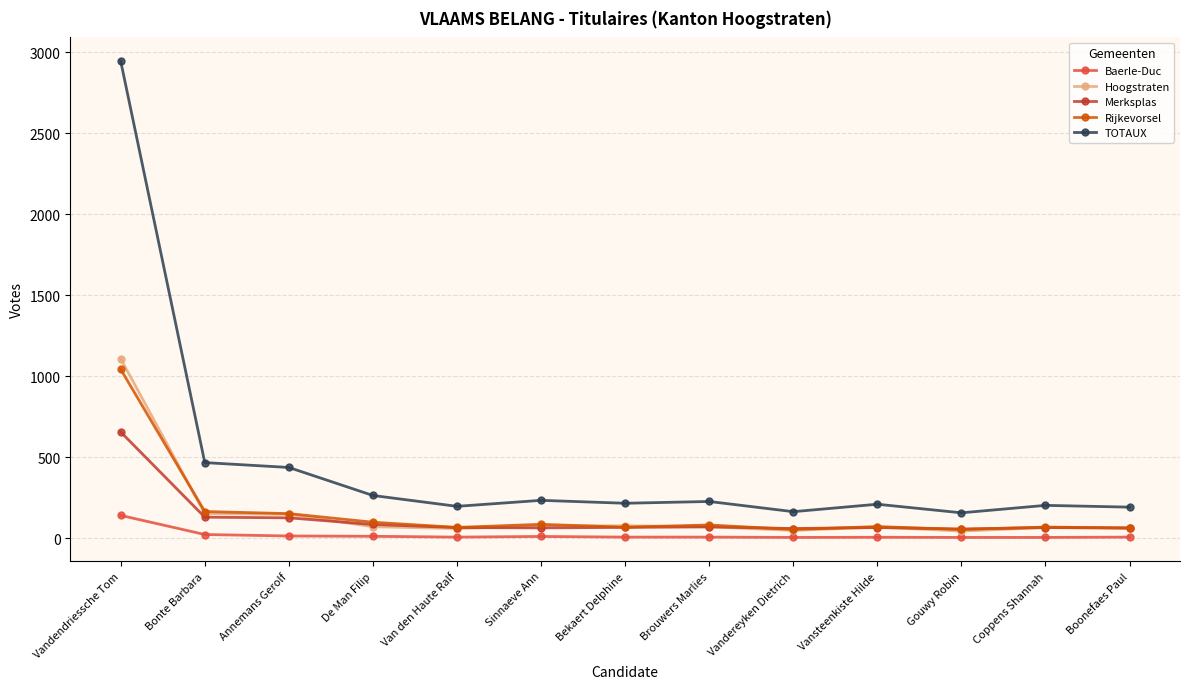

Which series has the largest range (max minus min)?

TOTAUX